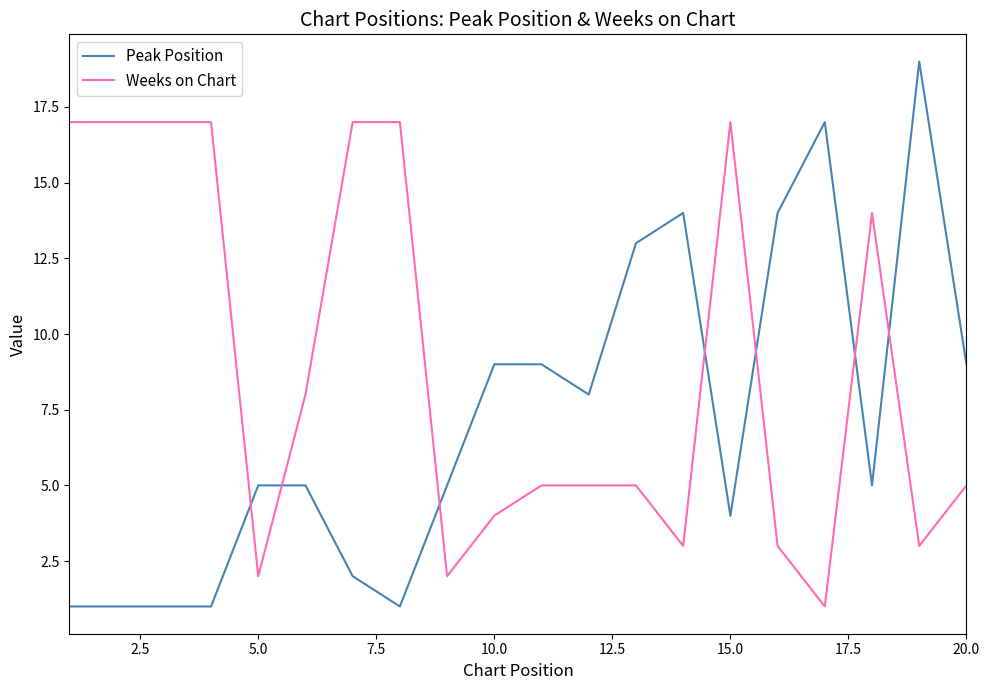

What is the difference between the maximum and minimum values in the Weeks on Chart series?

16